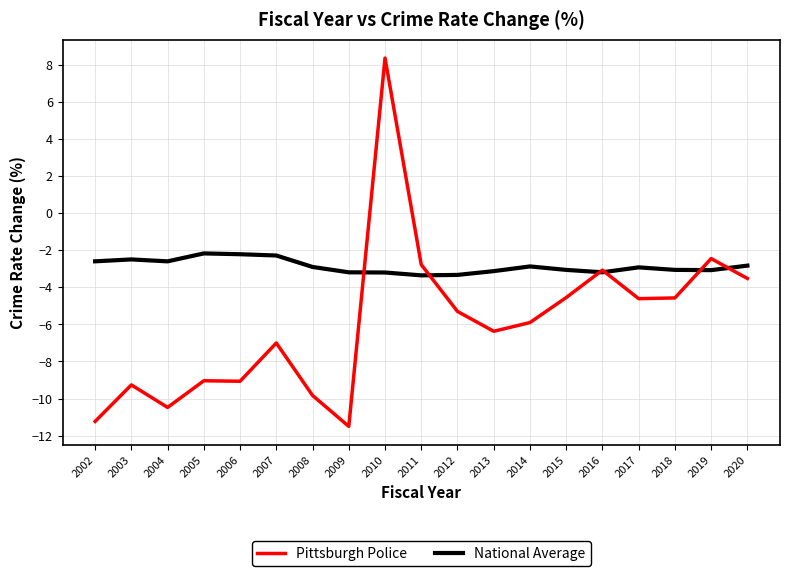

Which series changed the most between 2003 and 2018?

Pittsburgh Police